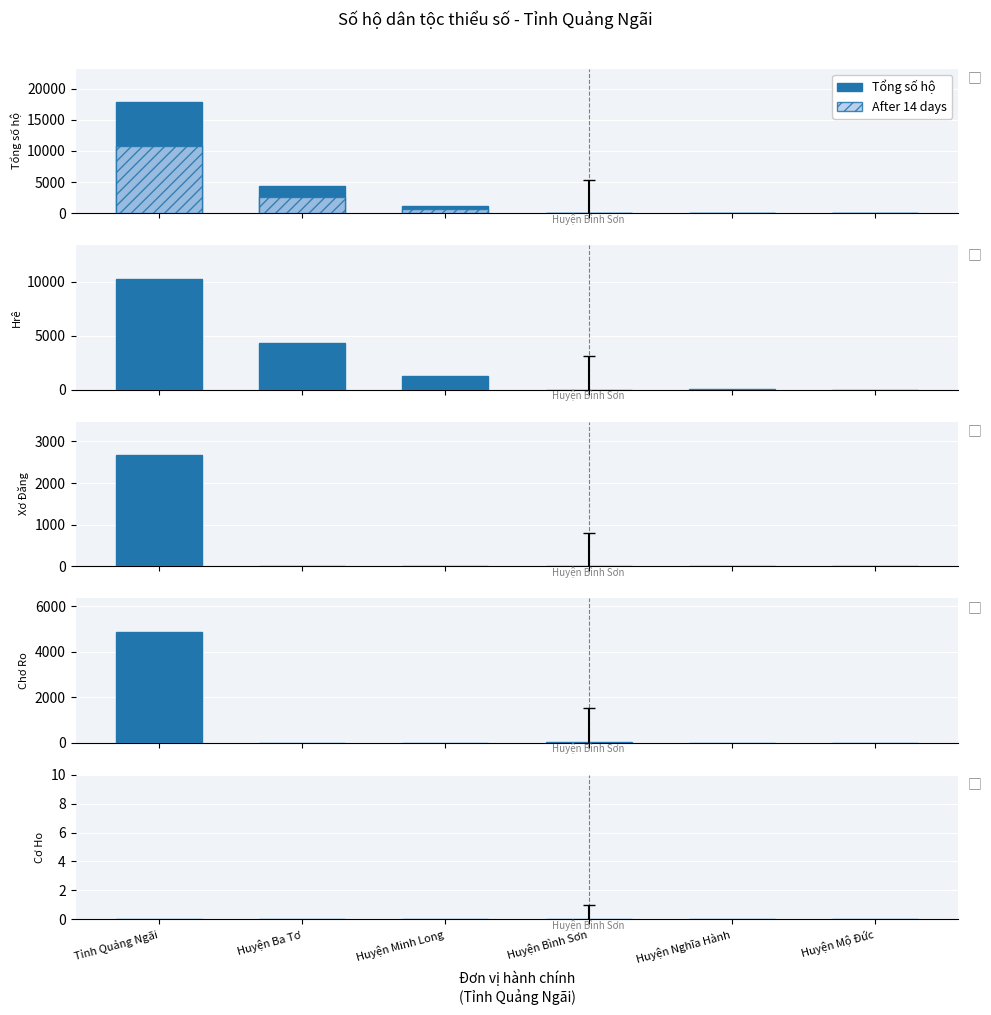

Rank the categories by Xơ Đăng value from highest to lowest.

Tỉnh Quảng Ngãi, Huyện Ba Tơ, Huyện Minh Long, Huyện Bình Sơn, Huyện Nghĩa Hành, Huyện Mộ Đức